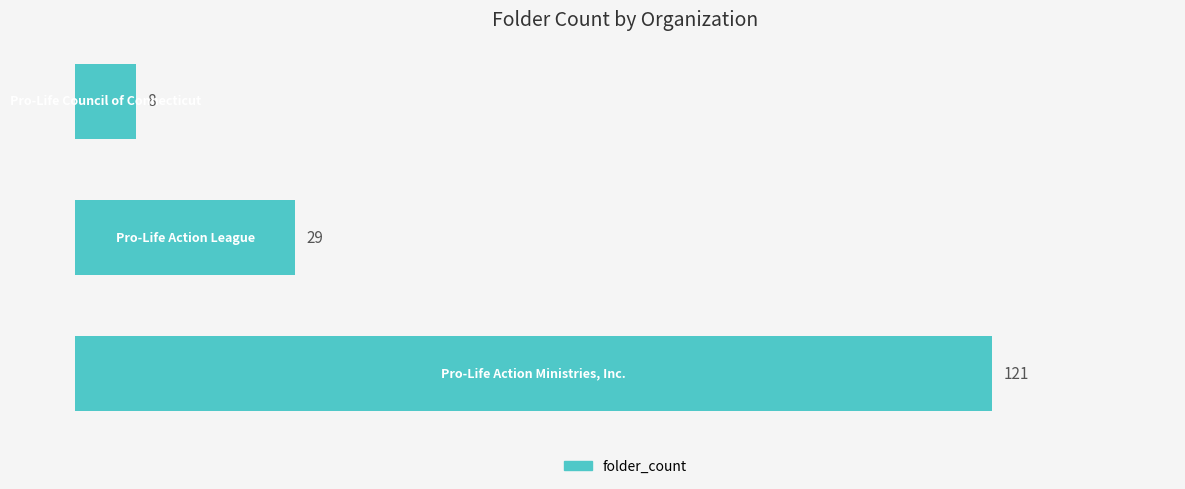

Count the number of categories in the chart.

3